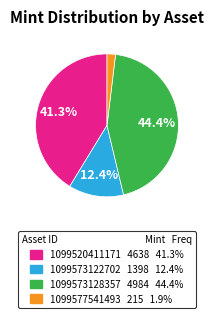

What percentage is the 1099520411171 slice, to the nearest percent?

41%